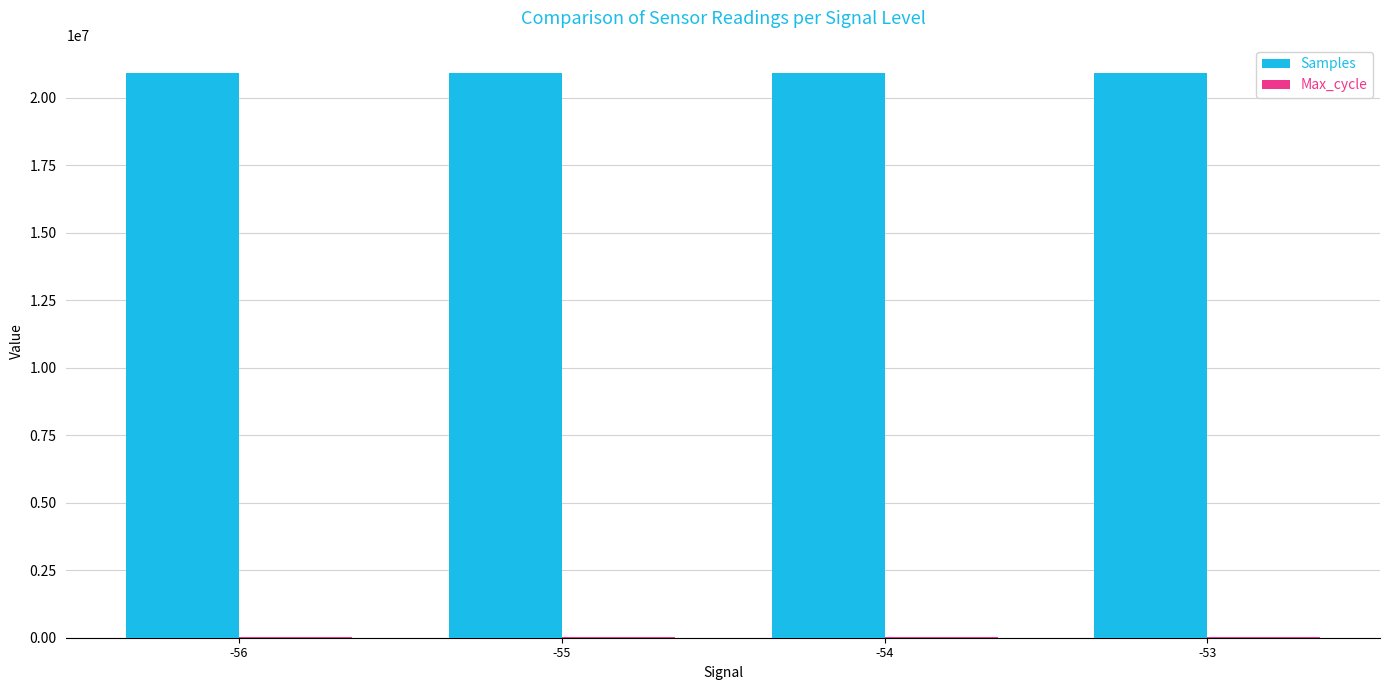

Count the number of categories in the chart.

4